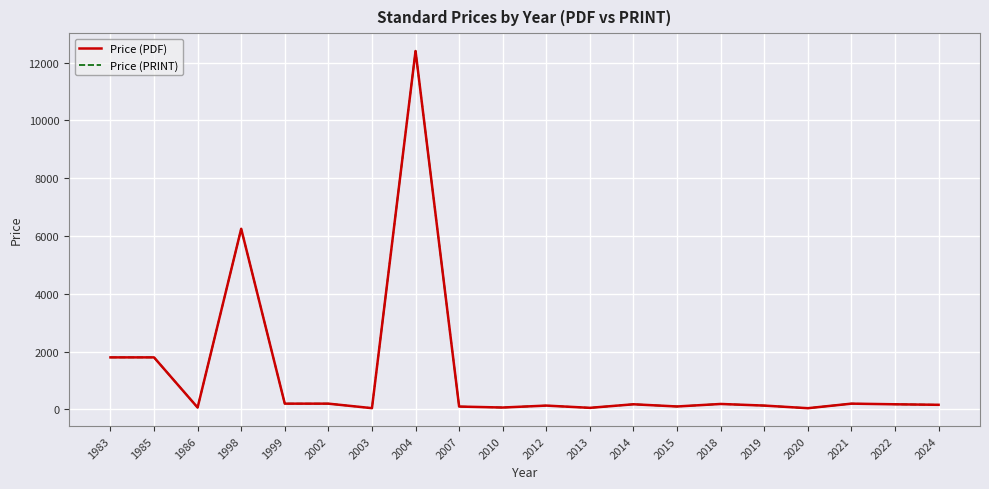

Rank the categories by Price (PDF) value from highest to lowest.

2004, 1998, 1983, 1985, 1999, 2002, 2021, 2018, 2014, 2022, 2024, 2019, 2012, 2015, 2007, 1986, 2010, 2013, 2003, 2020